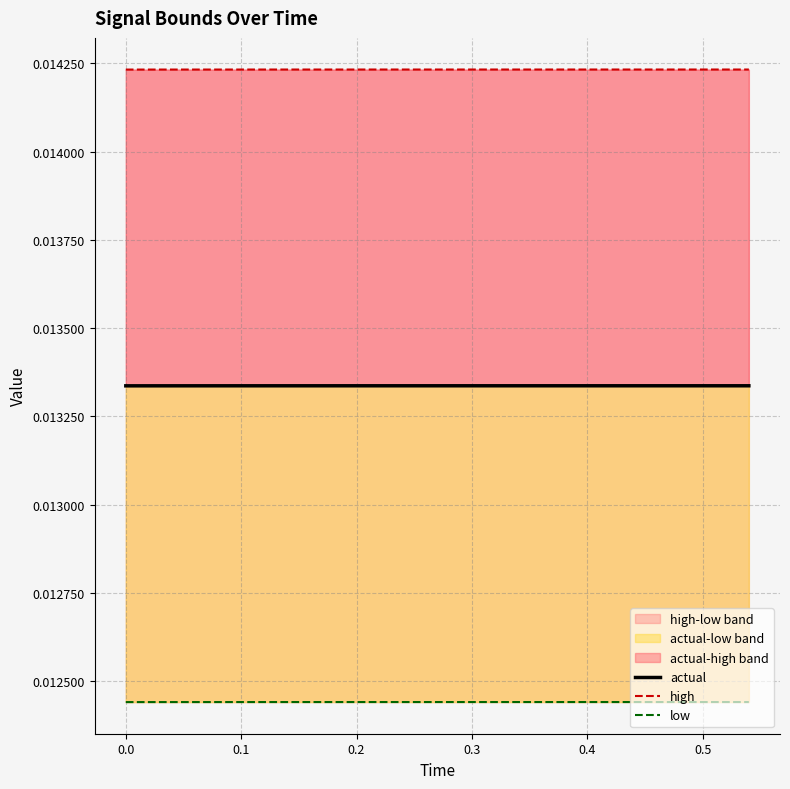

The actual series shows 0.0 at 0.5. True or false?

False